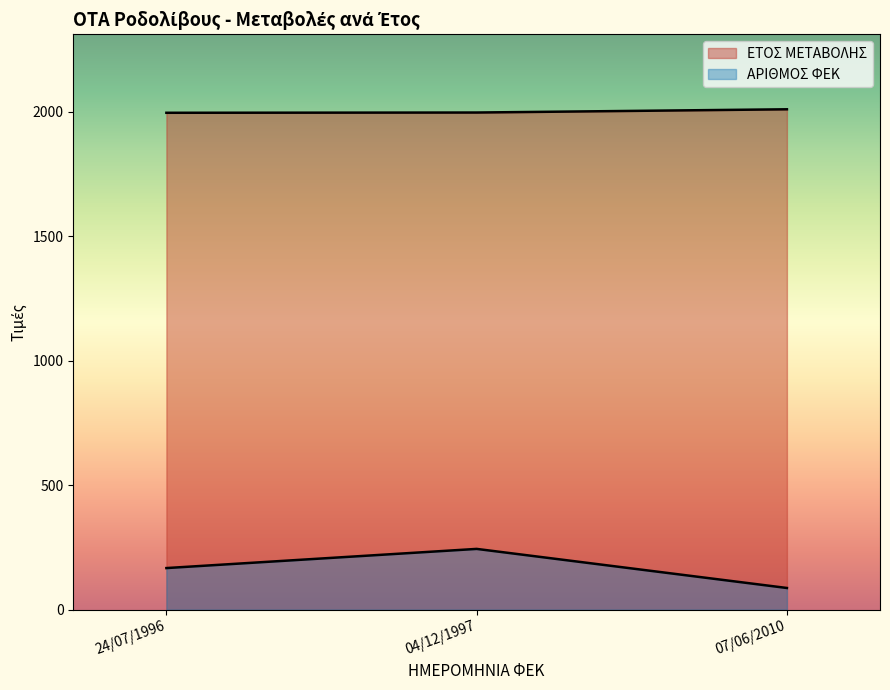

At which category is the sum across all series the highest?

04/12/1997